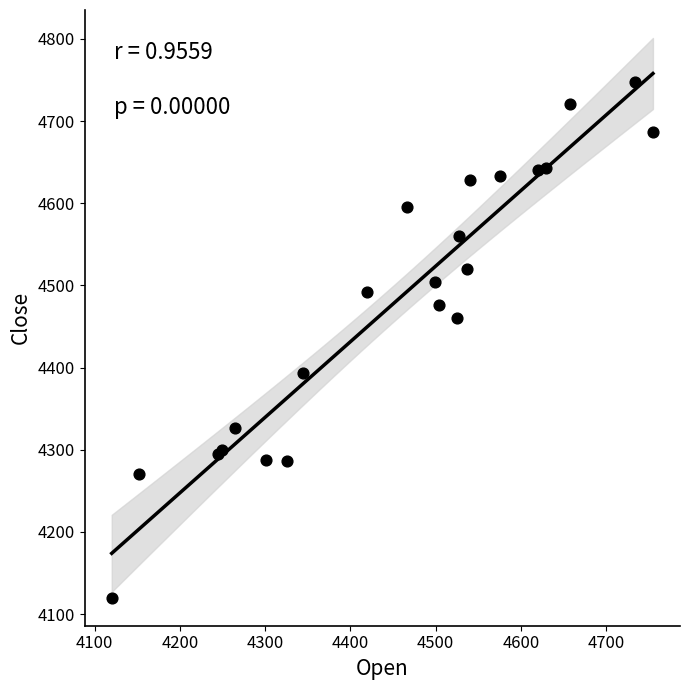

What Y value in the scatter plot is closest to 4434?

4460